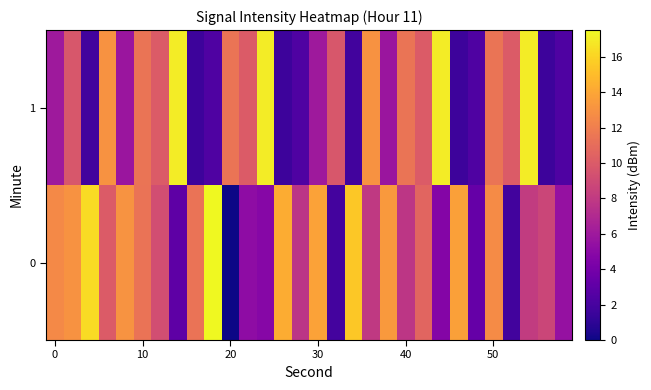

What is the greatest value displayed?

17.5